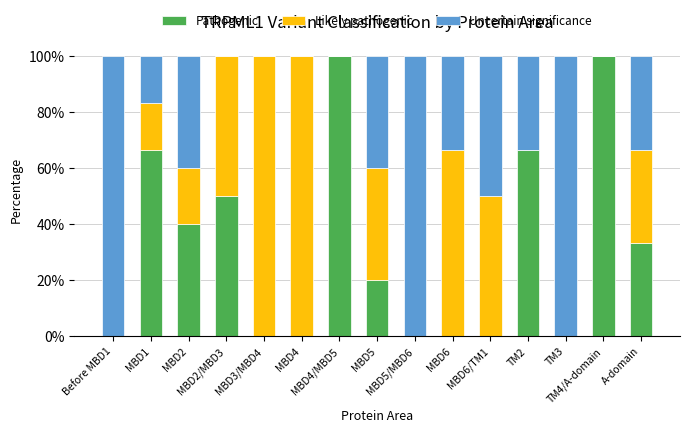

Does the chart contain stacked bars?

Yes